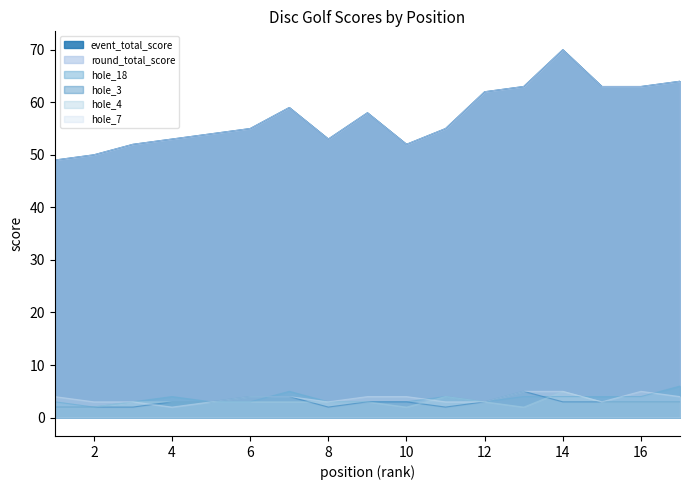

What is the difference between the second highest and second lowest values in the hole_18 series?

2